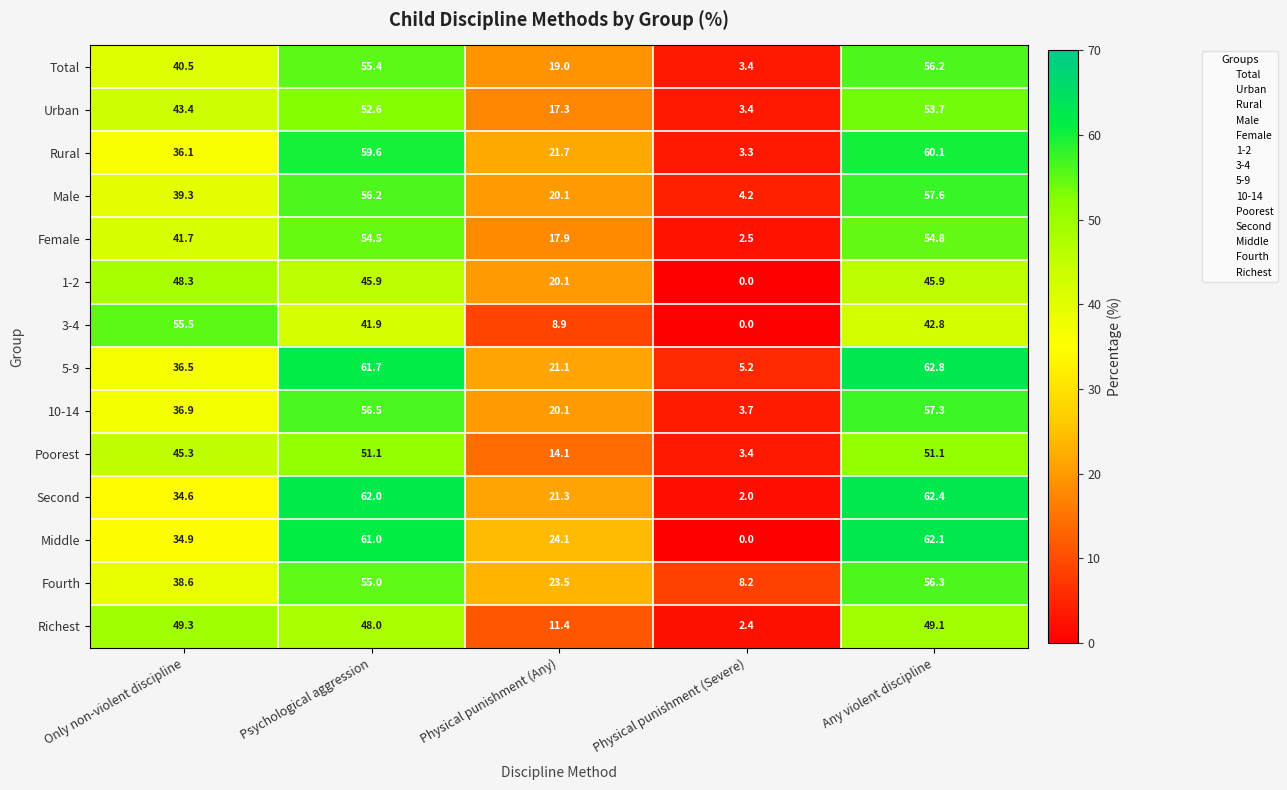

How many distinct data groups are displayed?

14